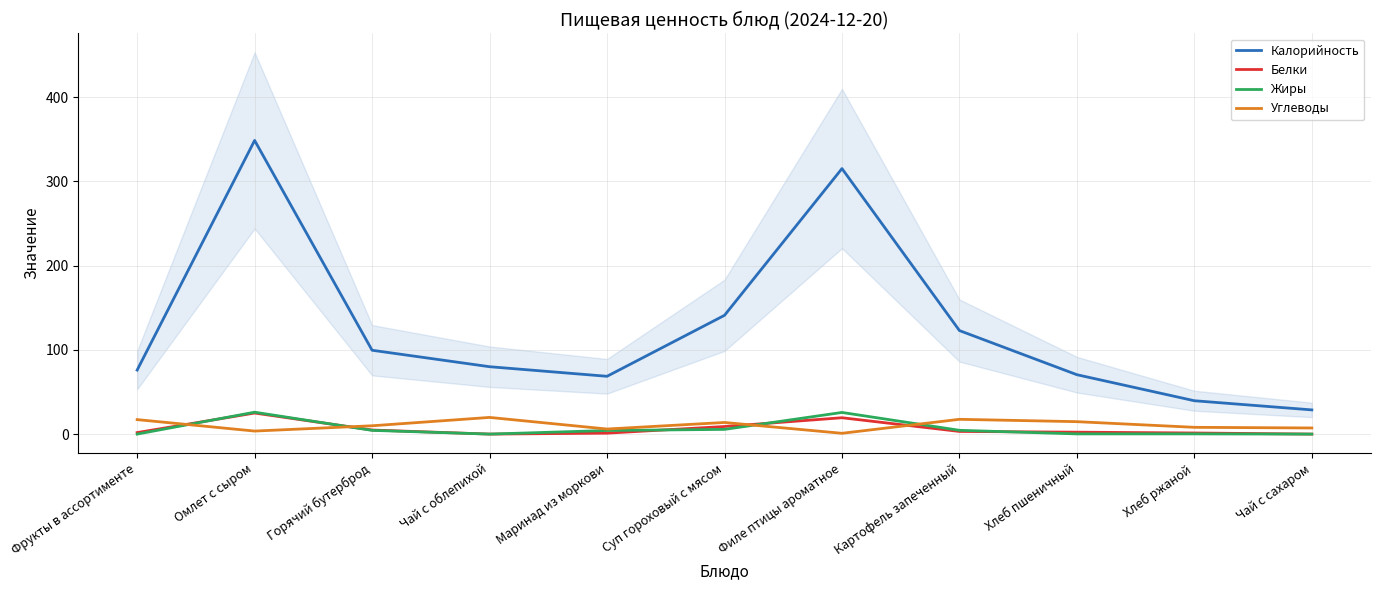

After their last crossing, which series has the higher values: Углеводы or Белки?

Углеводы